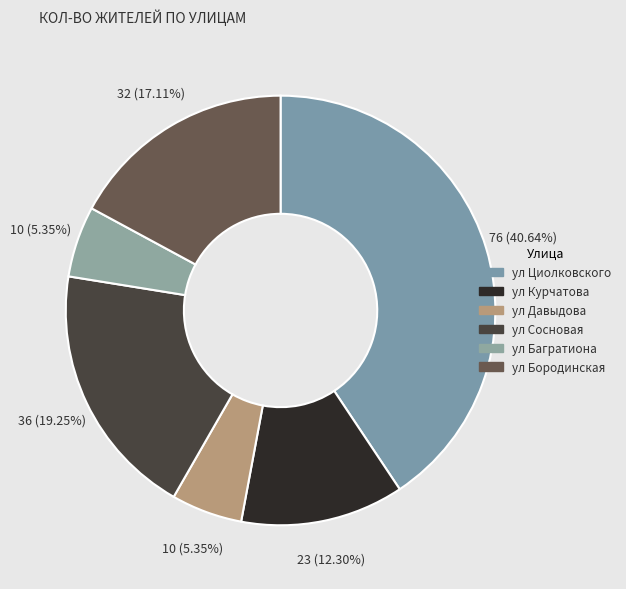

The ул Давыдова slice represents 1% of the pie. True or false?

False